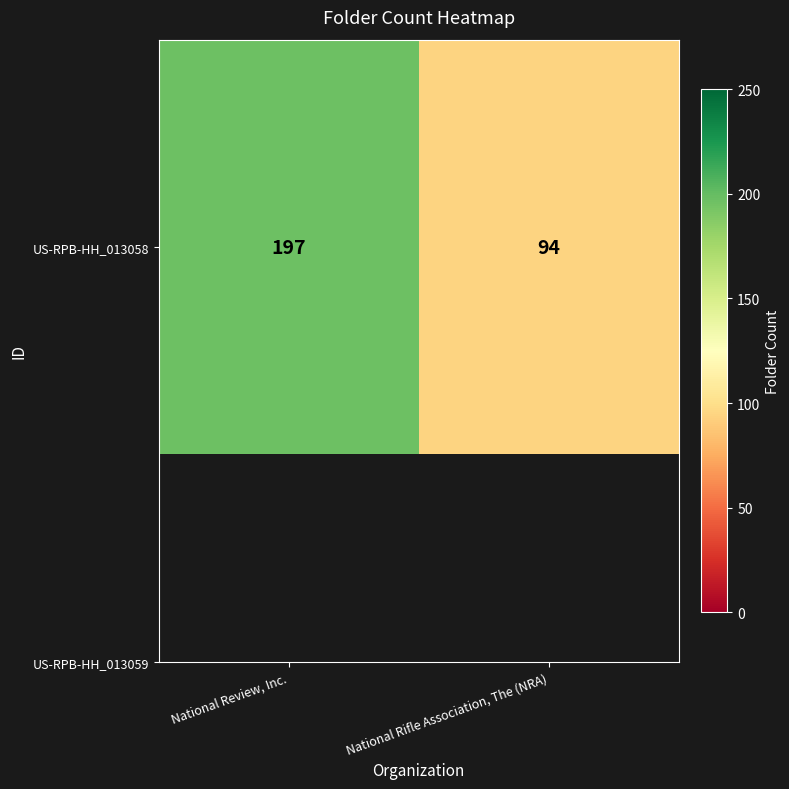

Is it true that the value at National Rifle Association, The (NRA) is 137?

False